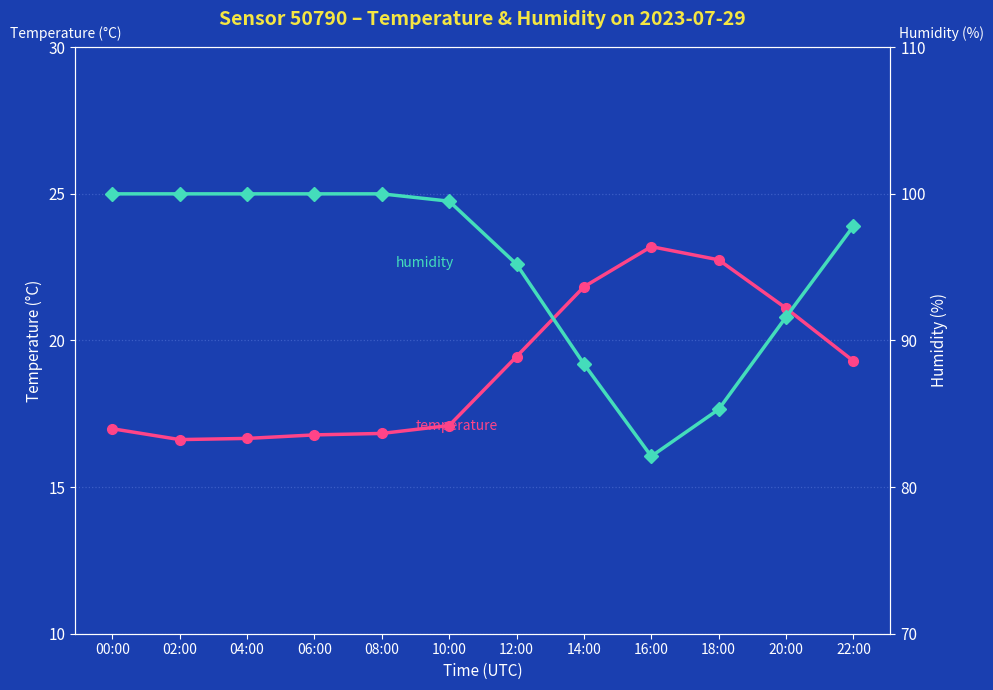

Which series has the largest range (max minus min)?

humidity